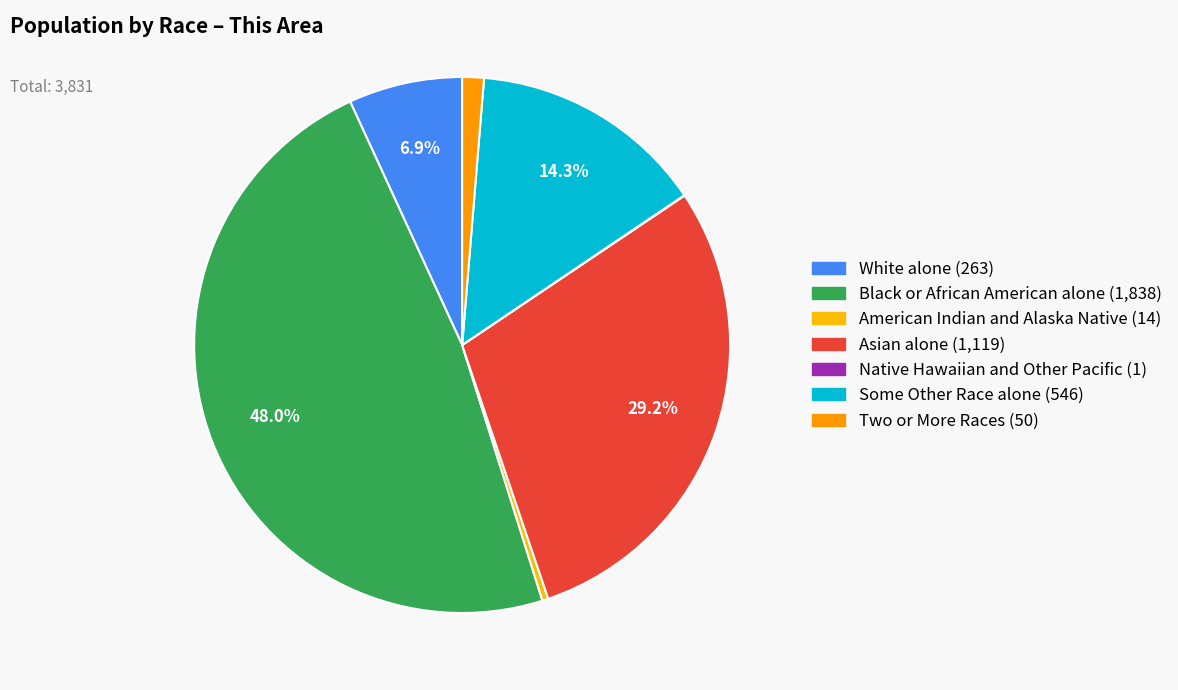

Combined, do American Indian and Alaska Native and Two or More Races account for over 50%?

No